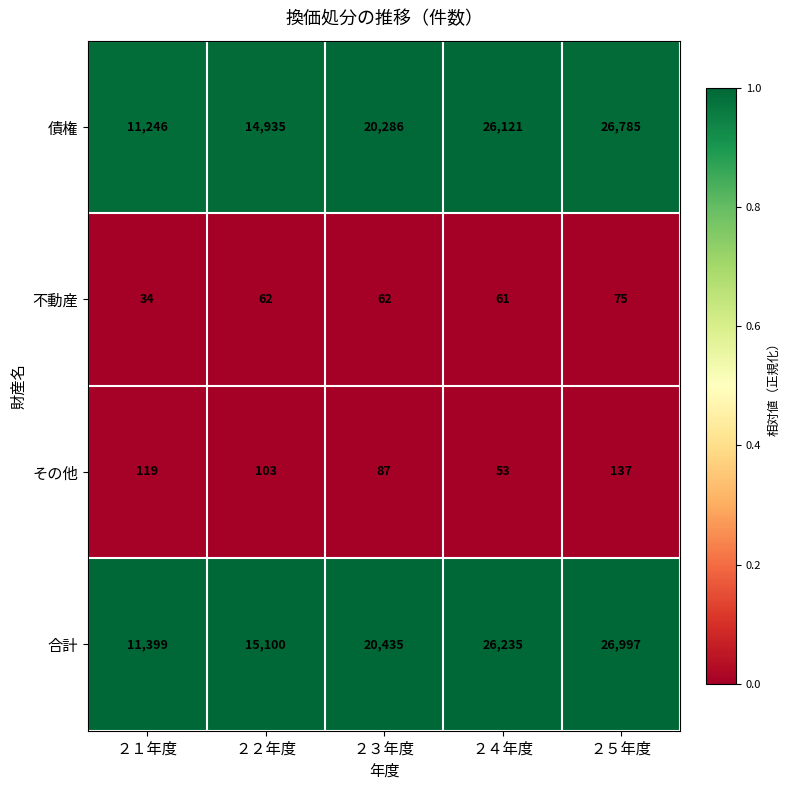

Is it true that その他 equals 103 at ２２年度?

True